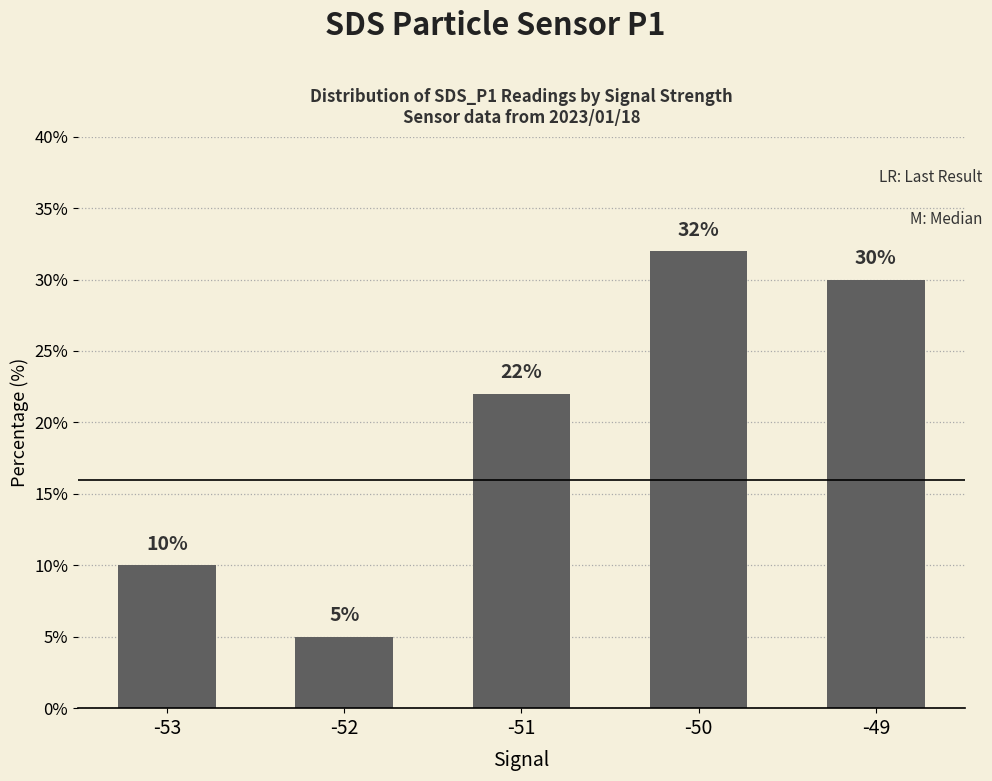

What is the value of the 5th bar from the left?

30